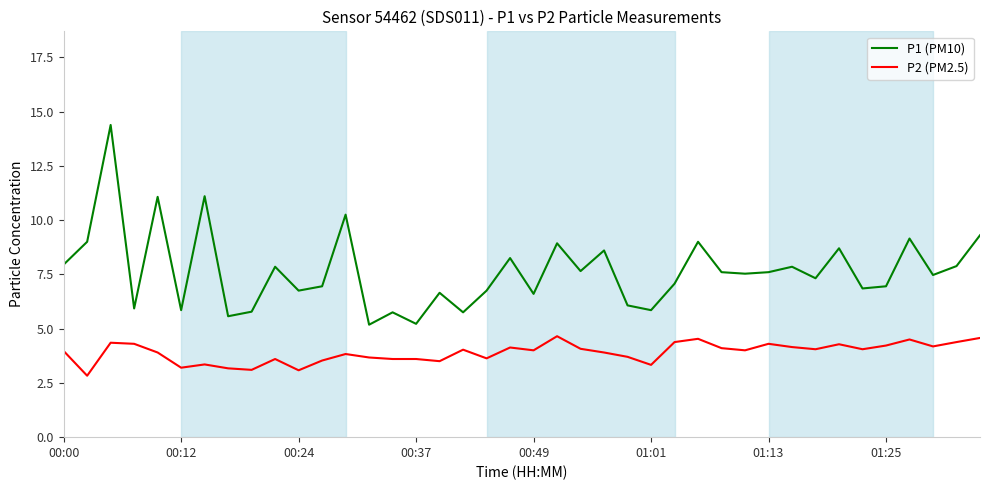

Which series has the widest spread of values?

P1 (PM10)